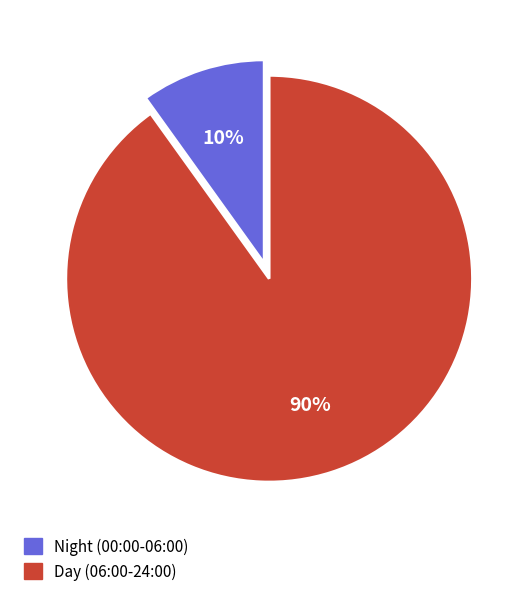

To the nearest percent, what is the average slice percentage?

50%